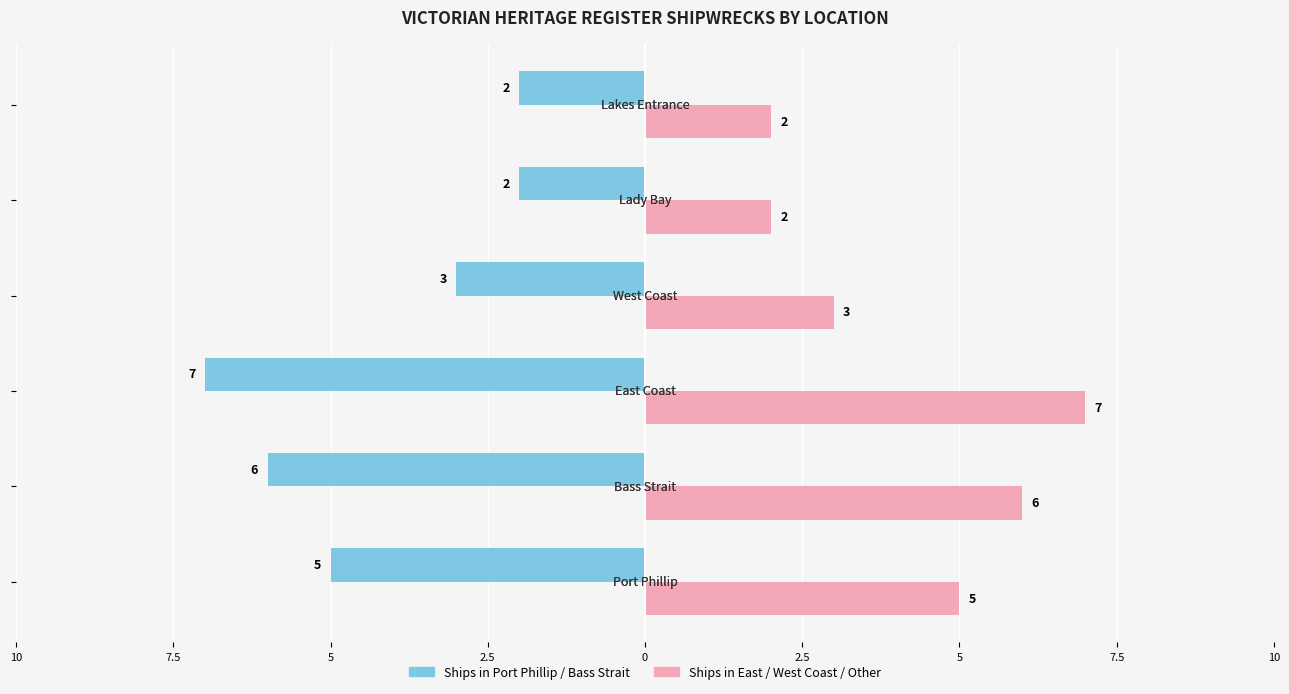

Reading left to right, what are all the values shown in this chart?

Ships in Port Phillip/Bass Strait/Left side: -5	-6	-7	-3	-2	-2
Ships in East/West Coast/Right side: 5	6	7	3	2	2